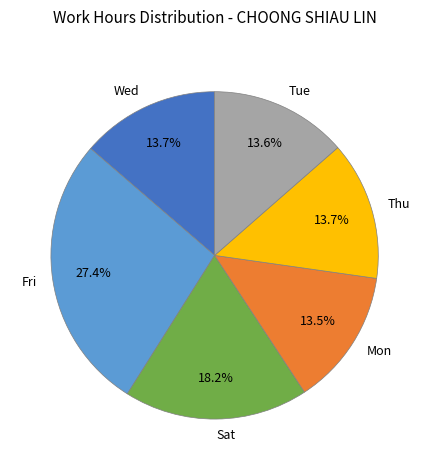

Count the number of slices in the pie.

6